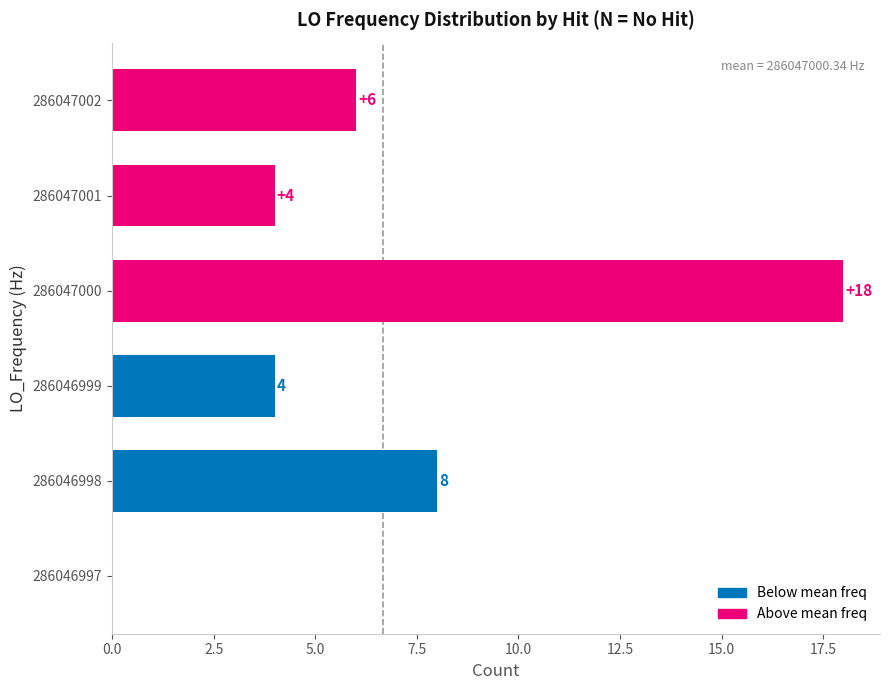

Count the number of categories in the chart.

6